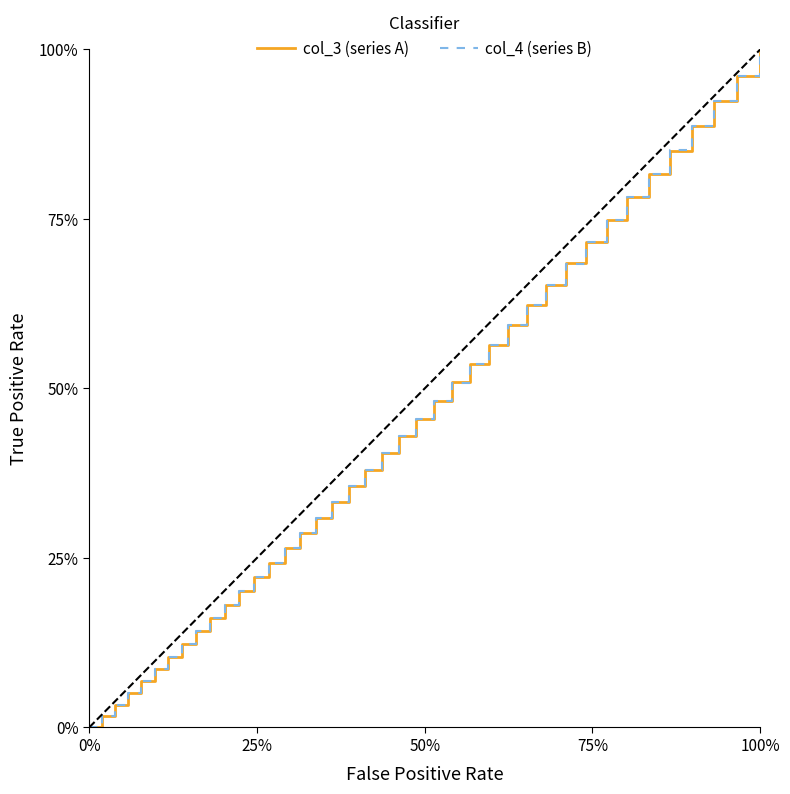

Does the chart display data point markers on the line(s)?

No